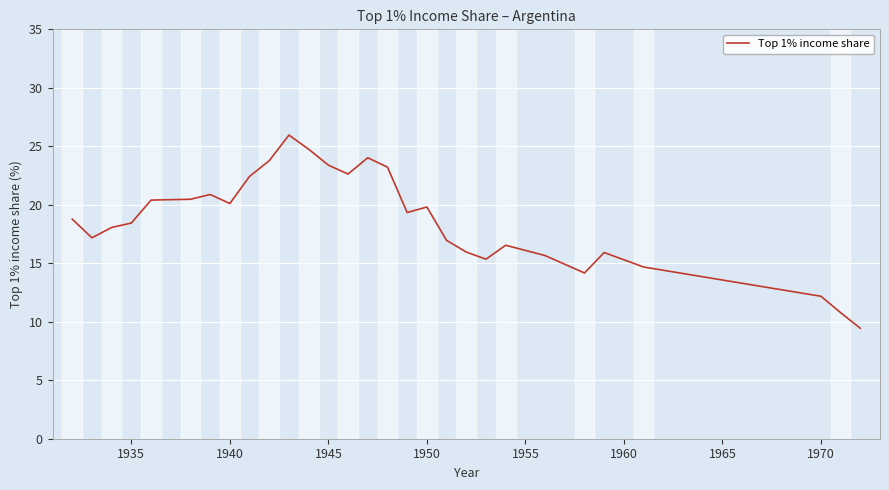

What is the maximum value shown in the chart?

26.0